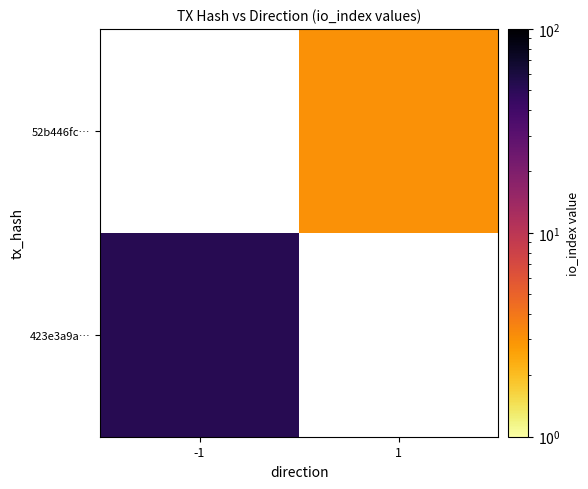

Rank the categories by 423e3a9a… value from highest to lowest.

-1, 1